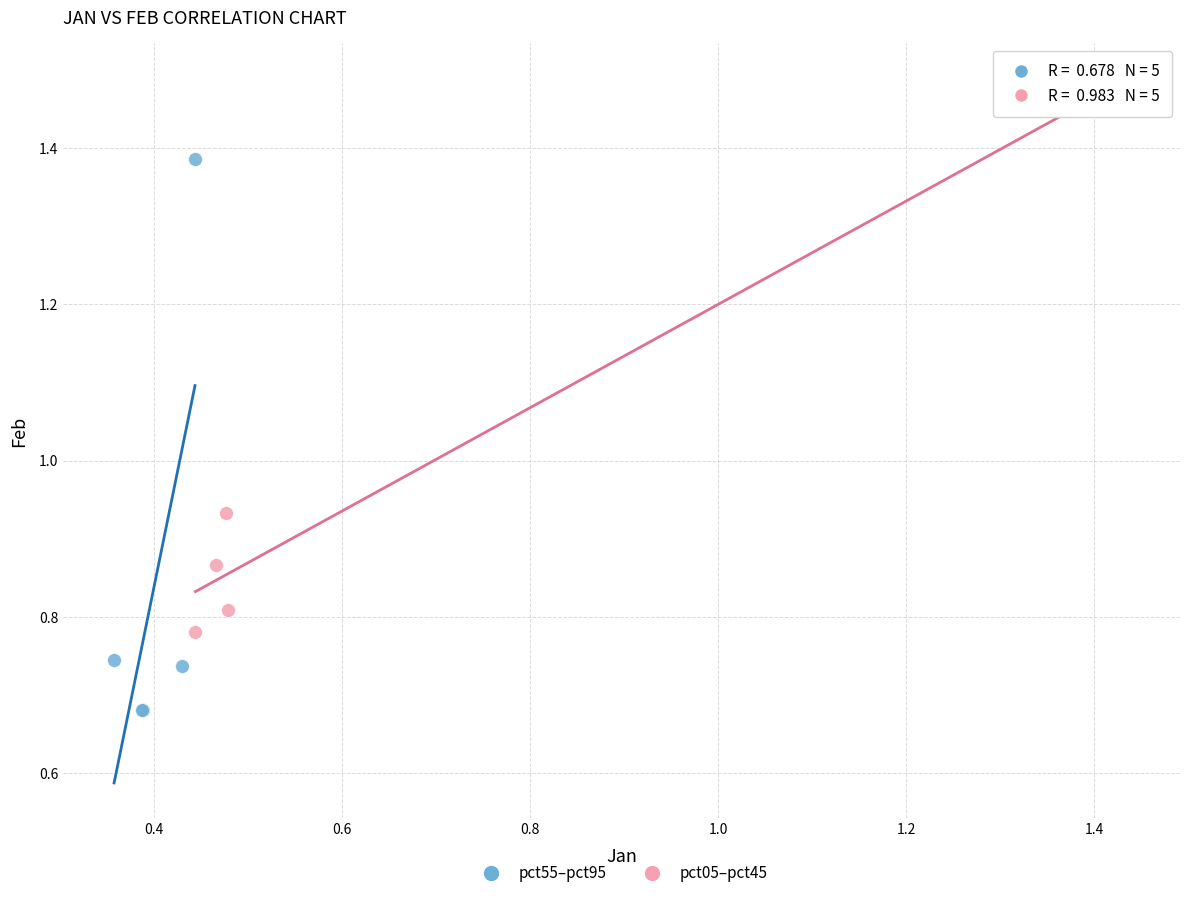

Which series contains the highest Y value?

pct05–pct45